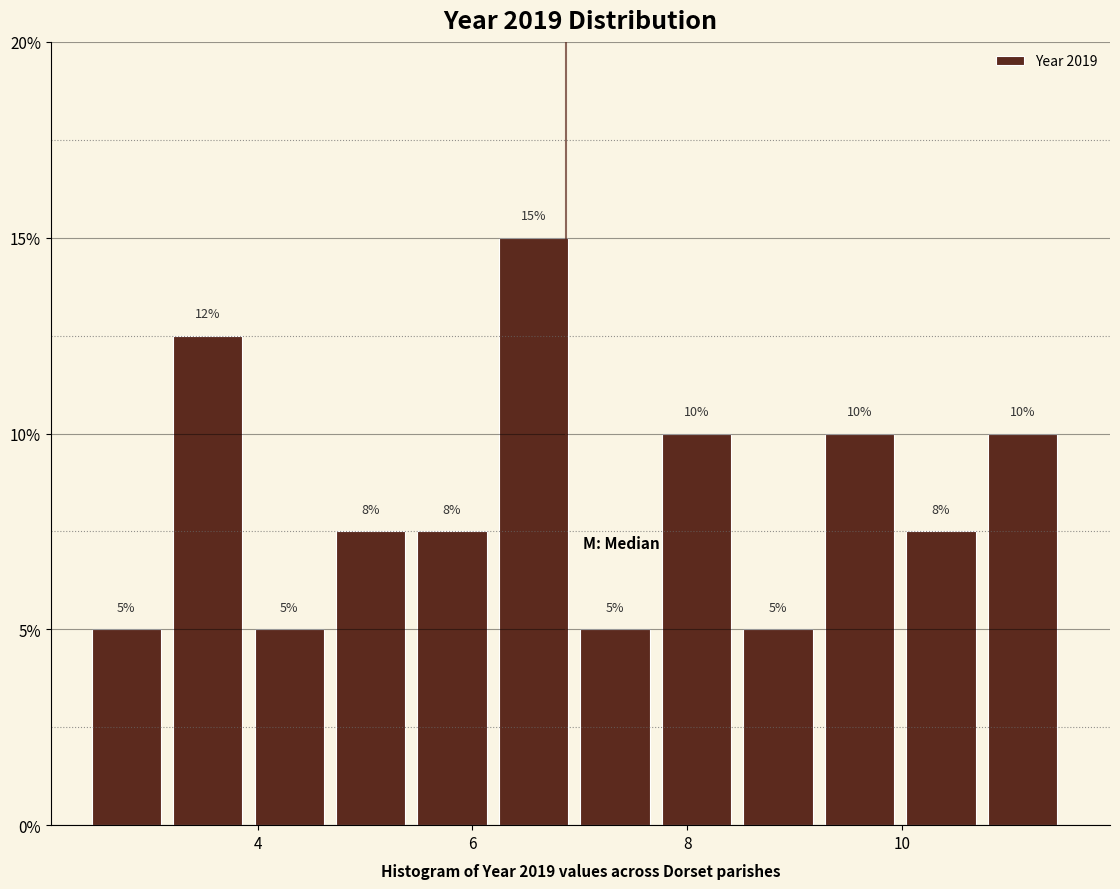

Around what value on the x-axis is the tallest bar? Give the approximate position of its centre, as read against the axis.

6.6